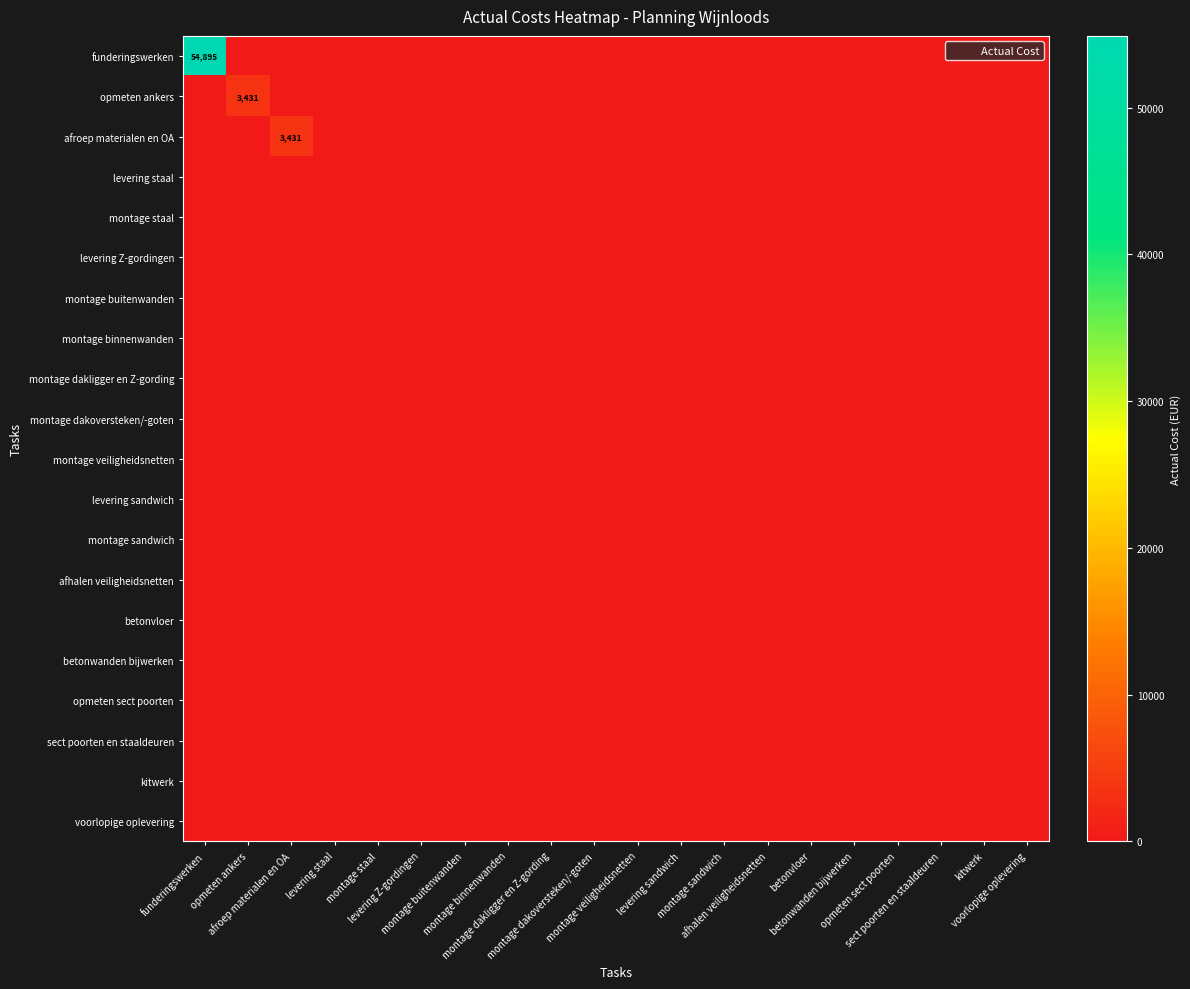

Which series has the largest total across all categories?

funderingswerken